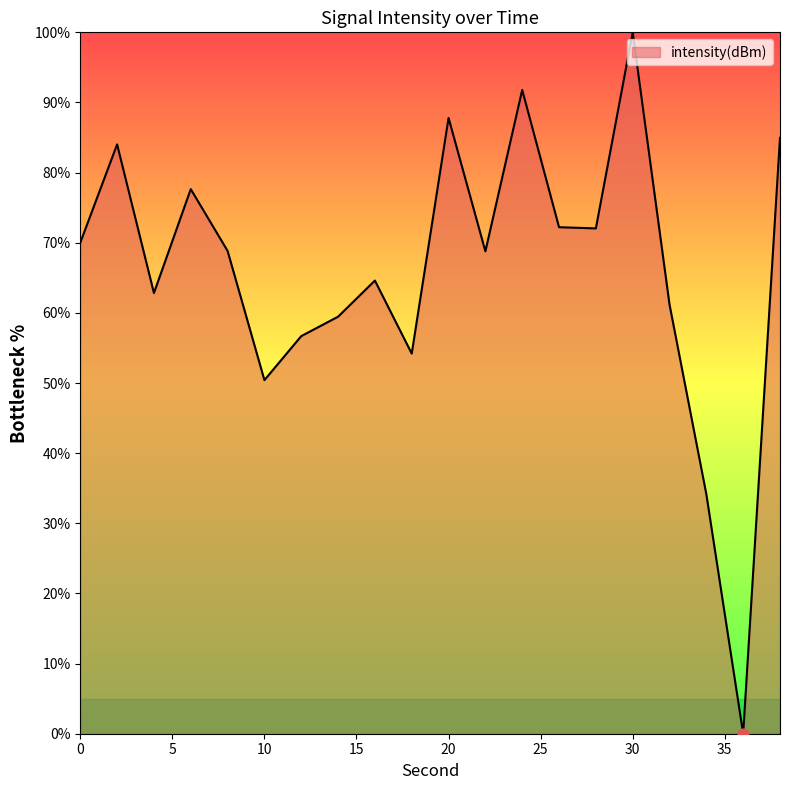

What is the greatest value displayed?

100.0